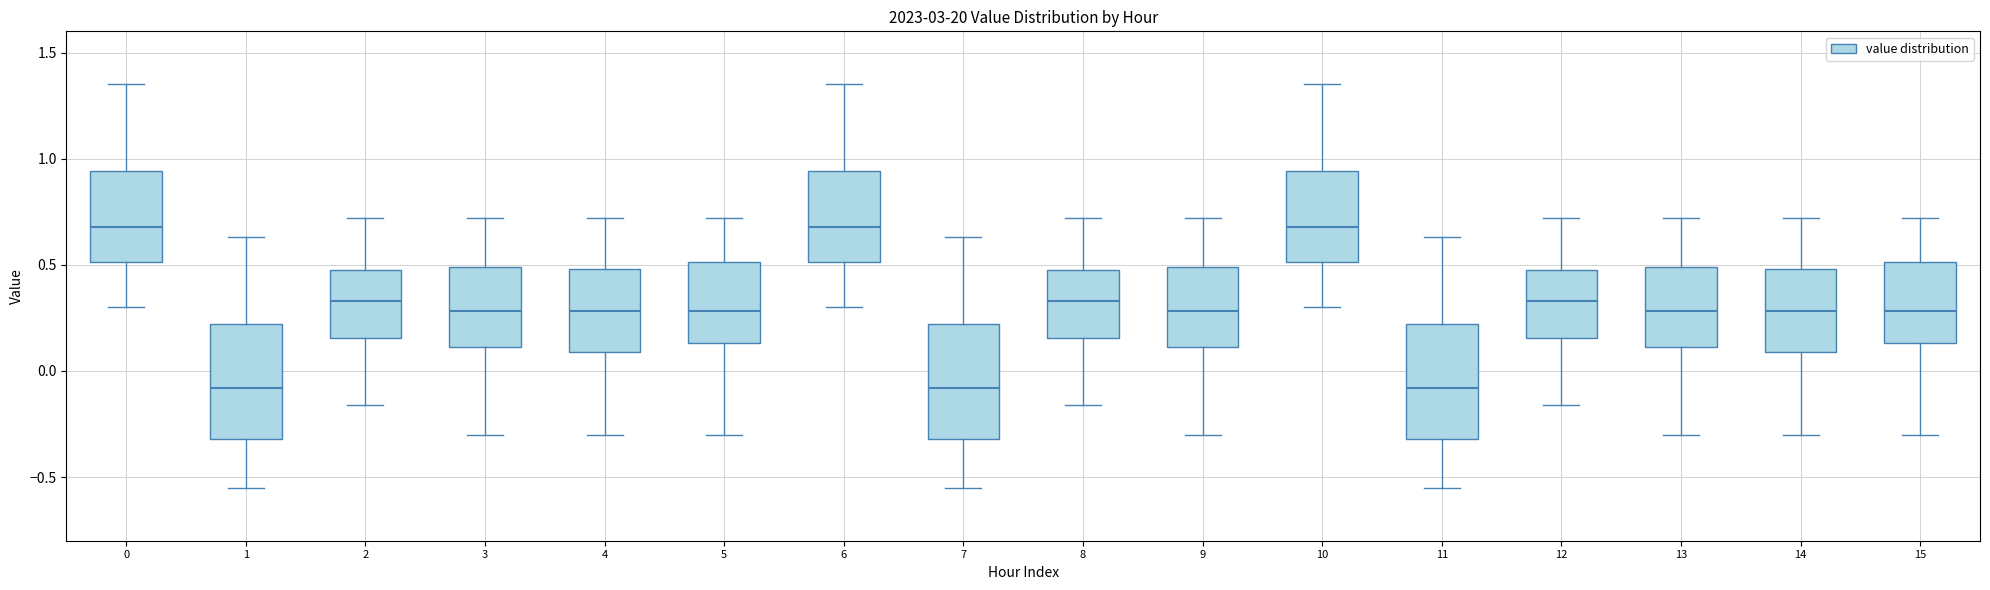

Reading left to right, transcribe this box plot: for each box, give where its median line is, the range the box spans, and where its two whiskers end, as read against the y-axis. The values are not printed on the chart, so give them approximately, as read against the axis.

0: median 0.70, box 0.50 to 0.95, whiskers 0.30 to 1.35
1: median -0.10, box -0.30 to 0.20, whiskers -0.55 to 0.65
2: median 0.35, box 0.15 to 0.50, whiskers -0.15 to 0.70
3: median 0.30, box 0.10 to 0.50, whiskers -0.30 to 0.70
4: median 0.30, box 0.10 to 0.50, whiskers -0.30 to 0.70
5: median 0.30, box 0.15 to 0.50, whiskers -0.30 to 0.70
6: median 0.70, box 0.50 to 0.95, whiskers 0.30 to 1.35
7: median -0.10, box -0.30 to 0.20, whiskers -0.55 to 0.65
8: median 0.35, box 0.15 to 0.50, whiskers -0.15 to 0.70
9: median 0.30, box 0.10 to 0.50, whiskers -0.30 to 0.70
10: median 0.70, box 0.50 to 0.95, whiskers 0.30 to 1.35
11: median -0.10, box -0.30 to 0.20, whiskers -0.55 to 0.65
12: median 0.35, box 0.15 to 0.50, whiskers -0.15 to 0.70
13: median 0.30, box 0.10 to 0.50, whiskers -0.30 to 0.70
14: median 0.30, box 0.10 to 0.50, whiskers -0.30 to 0.70
15: median 0.30, box 0.15 to 0.50, whiskers -0.30 to 0.70